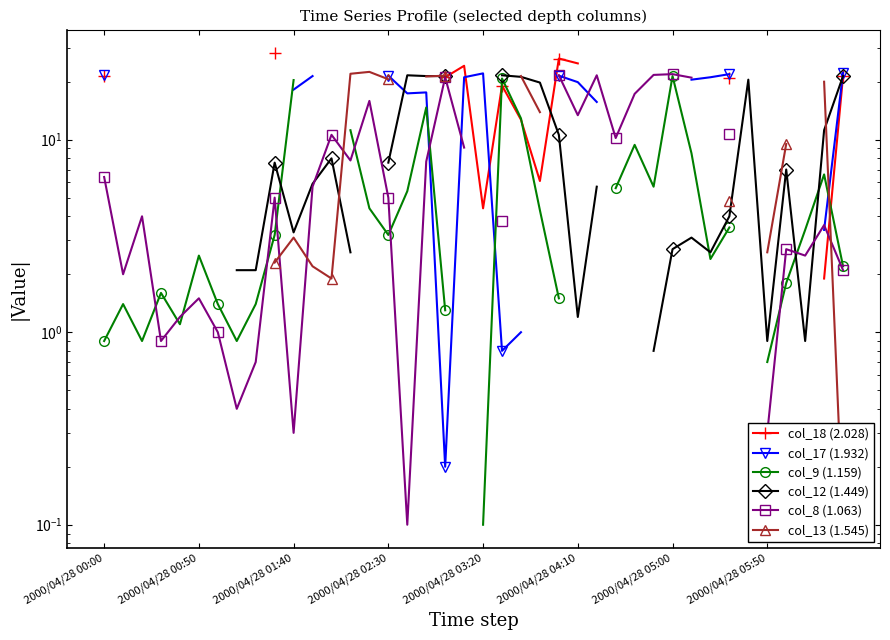

True or false: col_8 (1.063) has a value of 15.9 at 14.

True